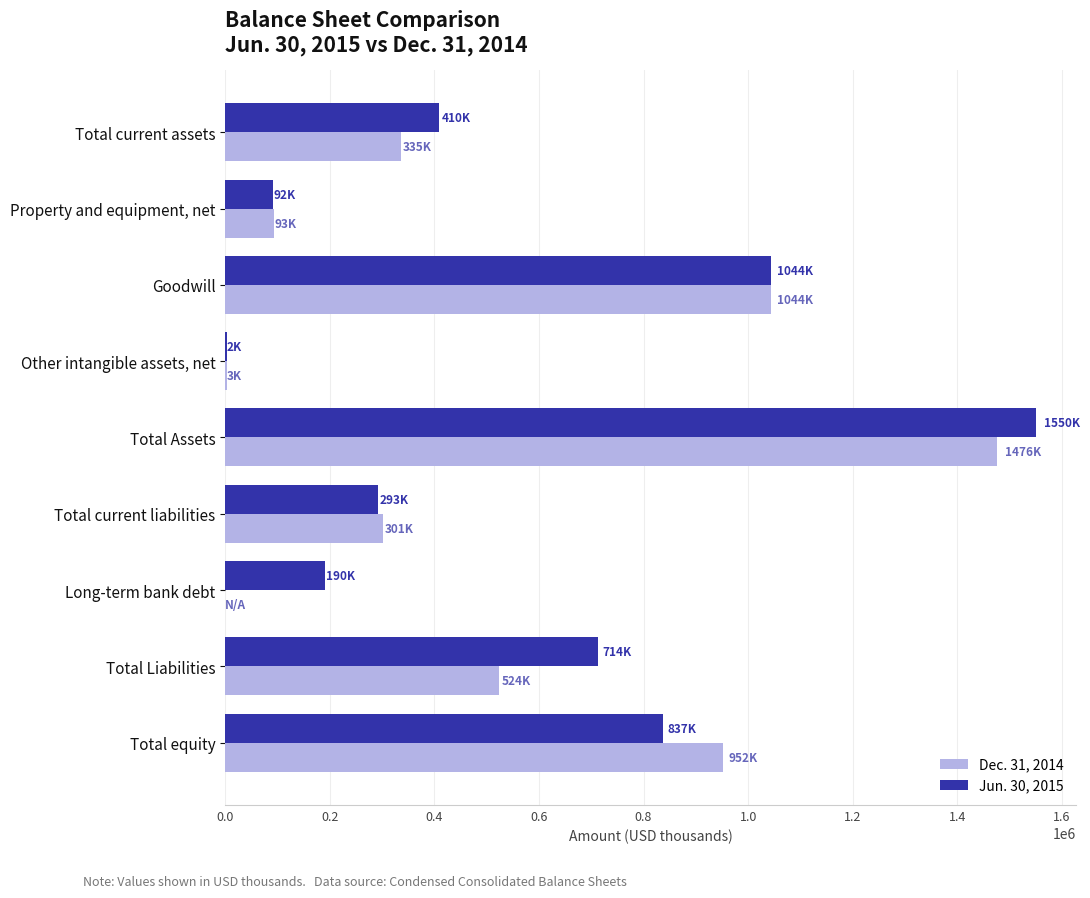

Is the value of Jun. 30, 2015 at Total Assets greater than the value of Dec. 31, 2014 at Property and equipment, net?

Yes